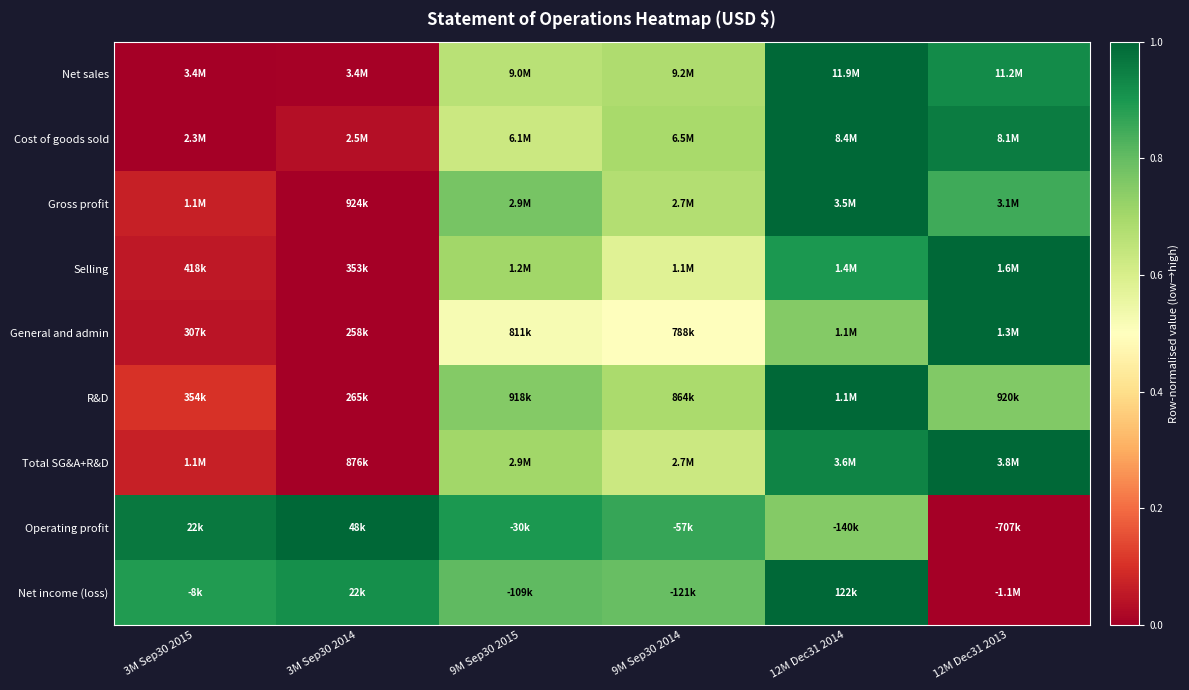

Which series has the widest spread of values?

Net sales